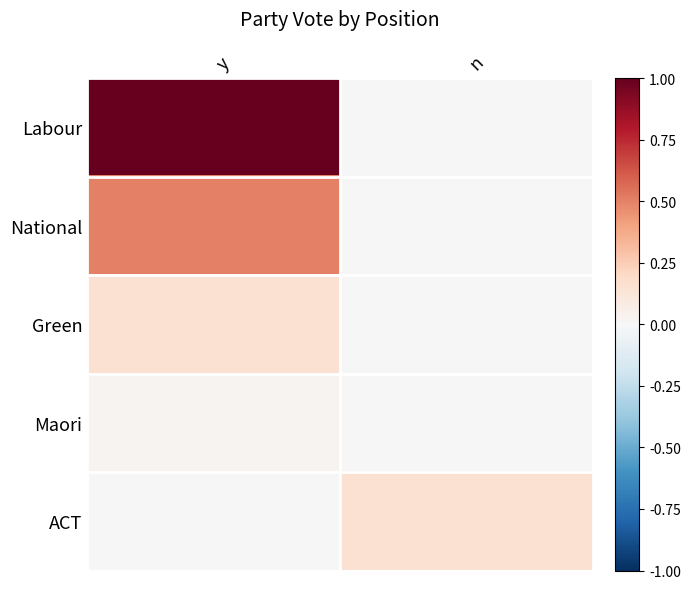

Between y and n, which series saw the biggest shift?

Labour